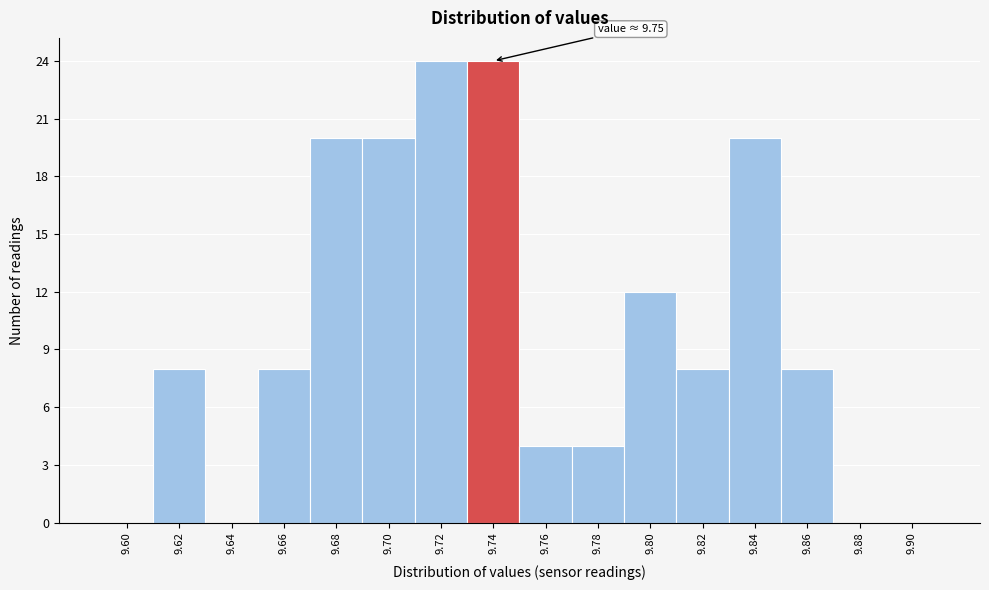

Reading left to right, extract all data points from this chart.

9.60=0	9.62=8	9.64=0	9.66=8	9.68=20	9.70=20	9.72=24	9.74=24	9.76=4	9.78=4	9.80=12	9.82=8	9.84=20	9.86=8	9.88=0	9.90=0